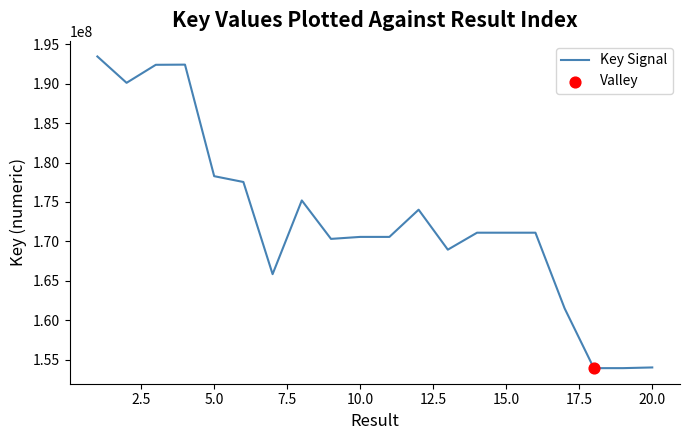

What is the difference between the maximum and minimum values?

39511723